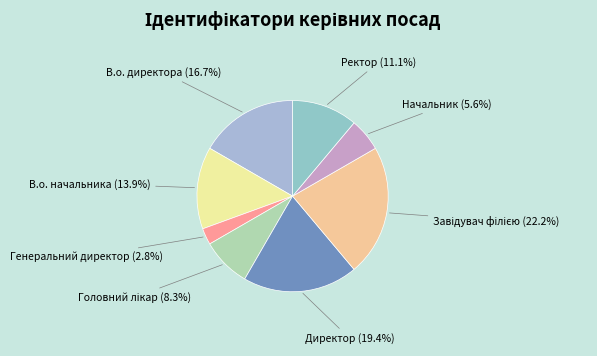

Is there a majority slice in this chart?

No